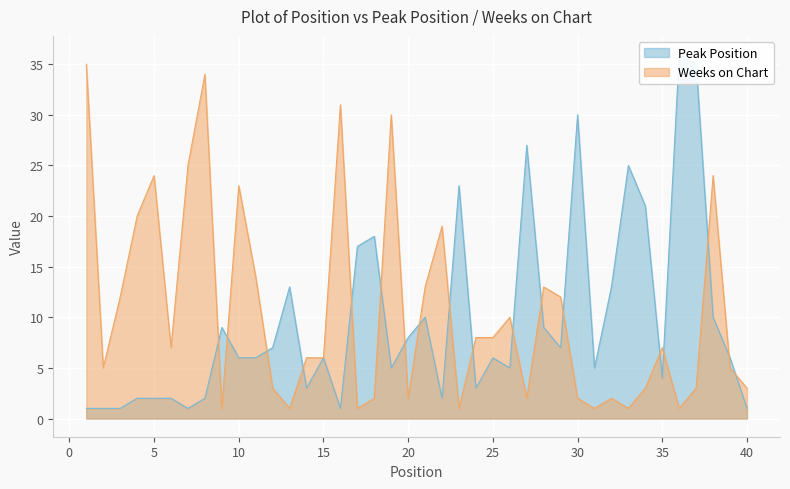

Does the chart display data point markers on the line(s)?

No